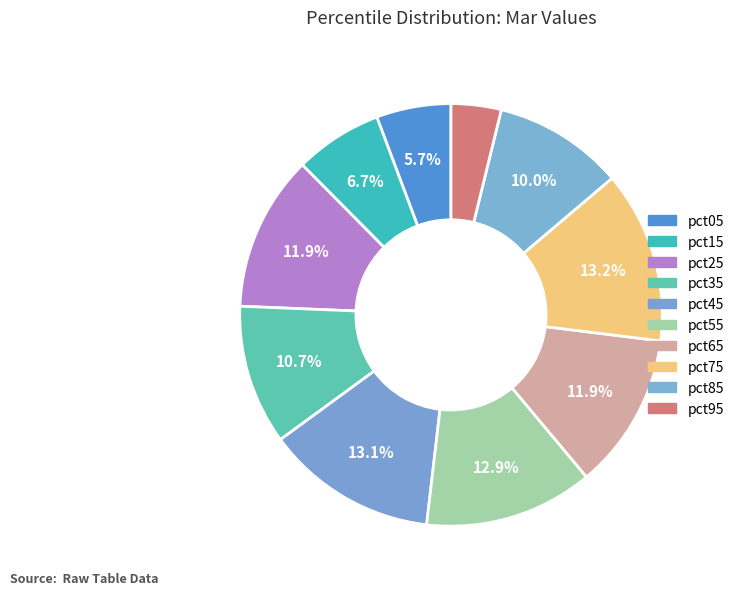

How many segments does this pie chart have?

10